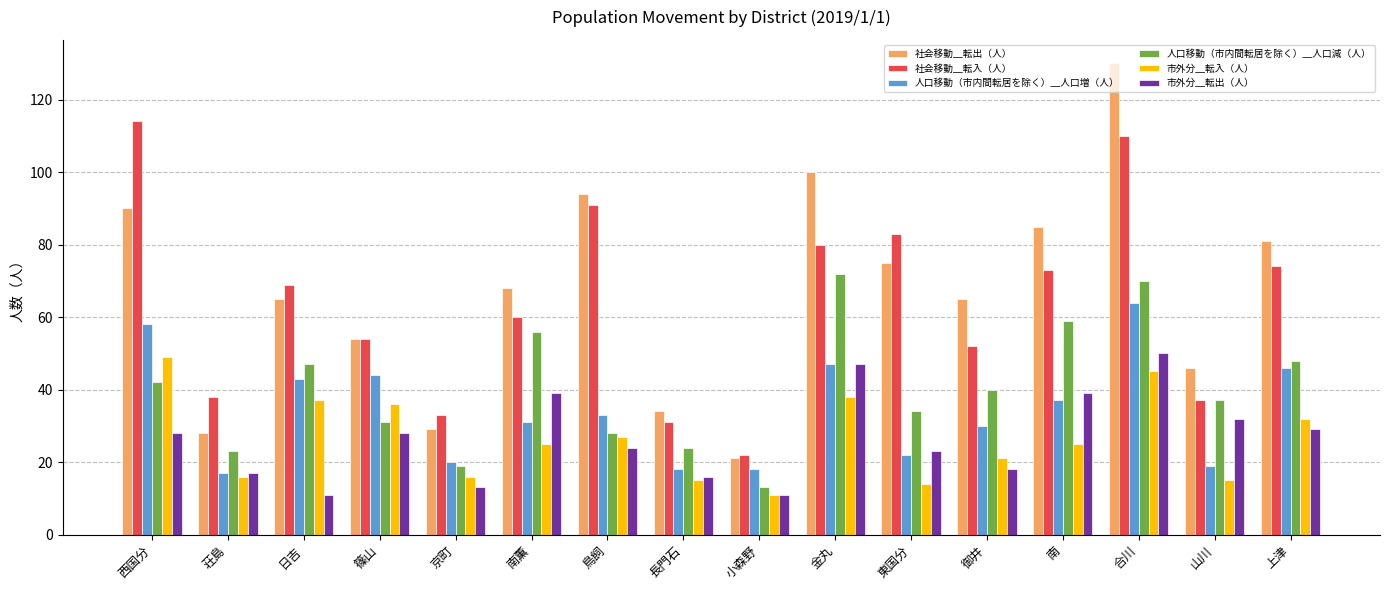

How many distinct data groups are displayed?

6